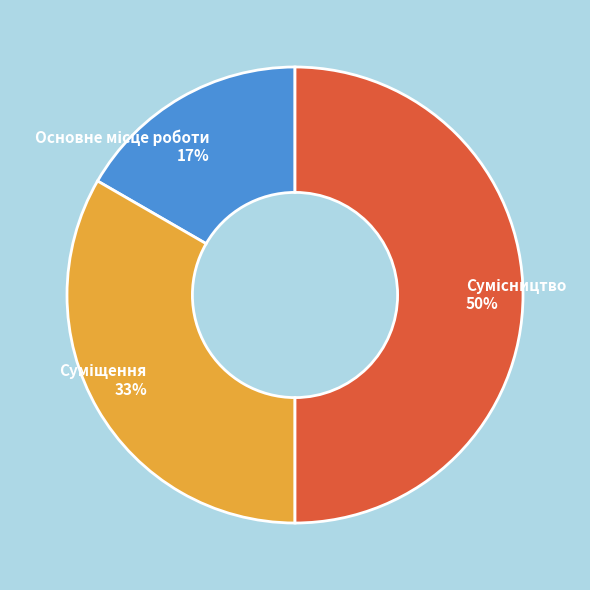

To the nearest percent, what is the average slice percentage?

33%